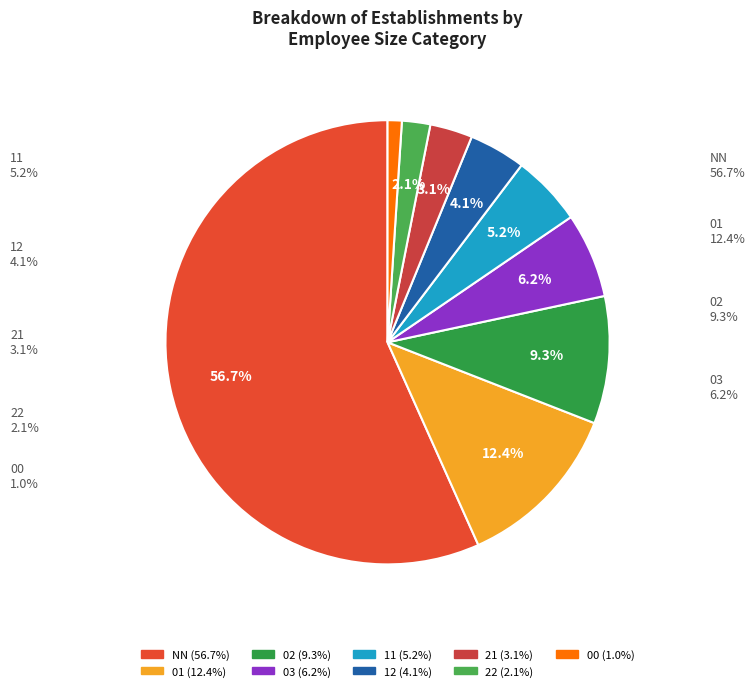

Is it true that 11 is 1% of the pie?

False